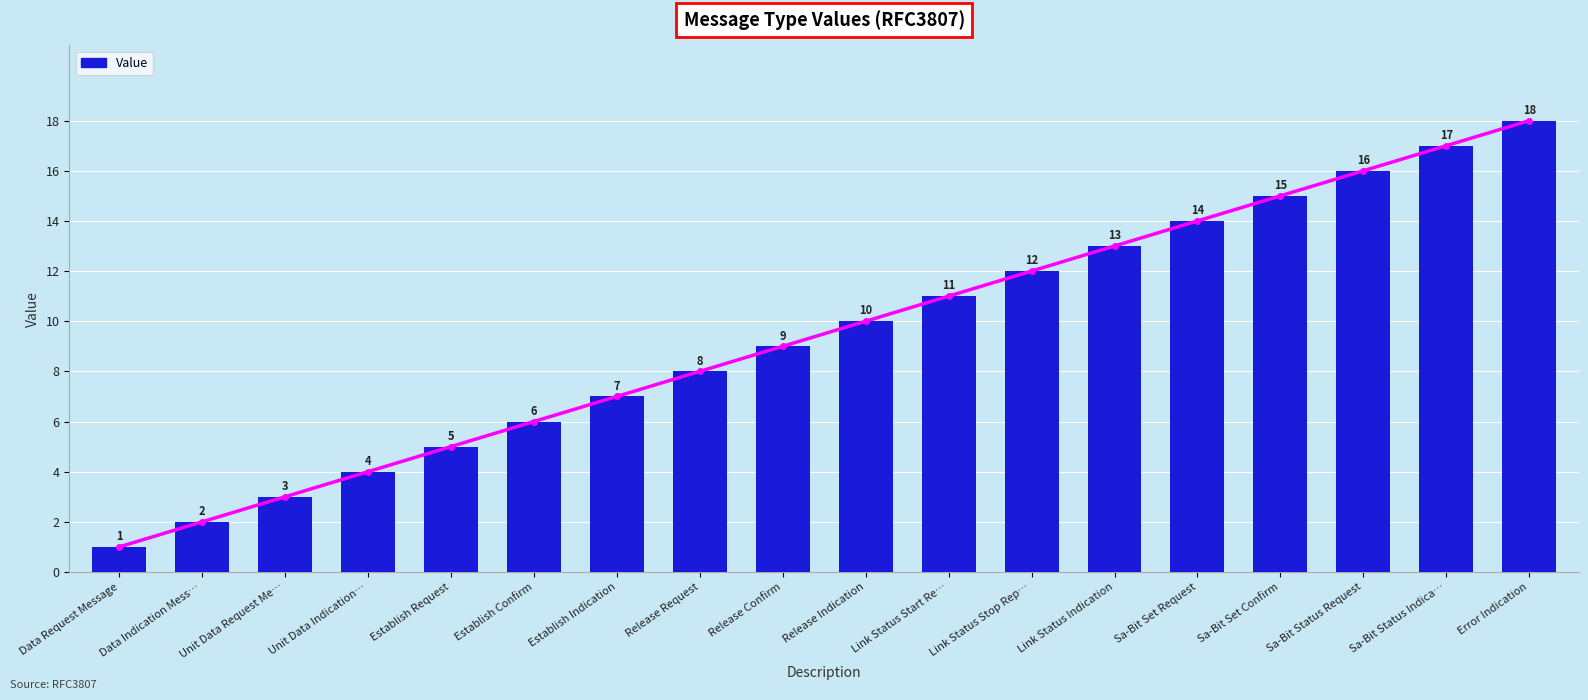

Count the number of categories in the chart.

18